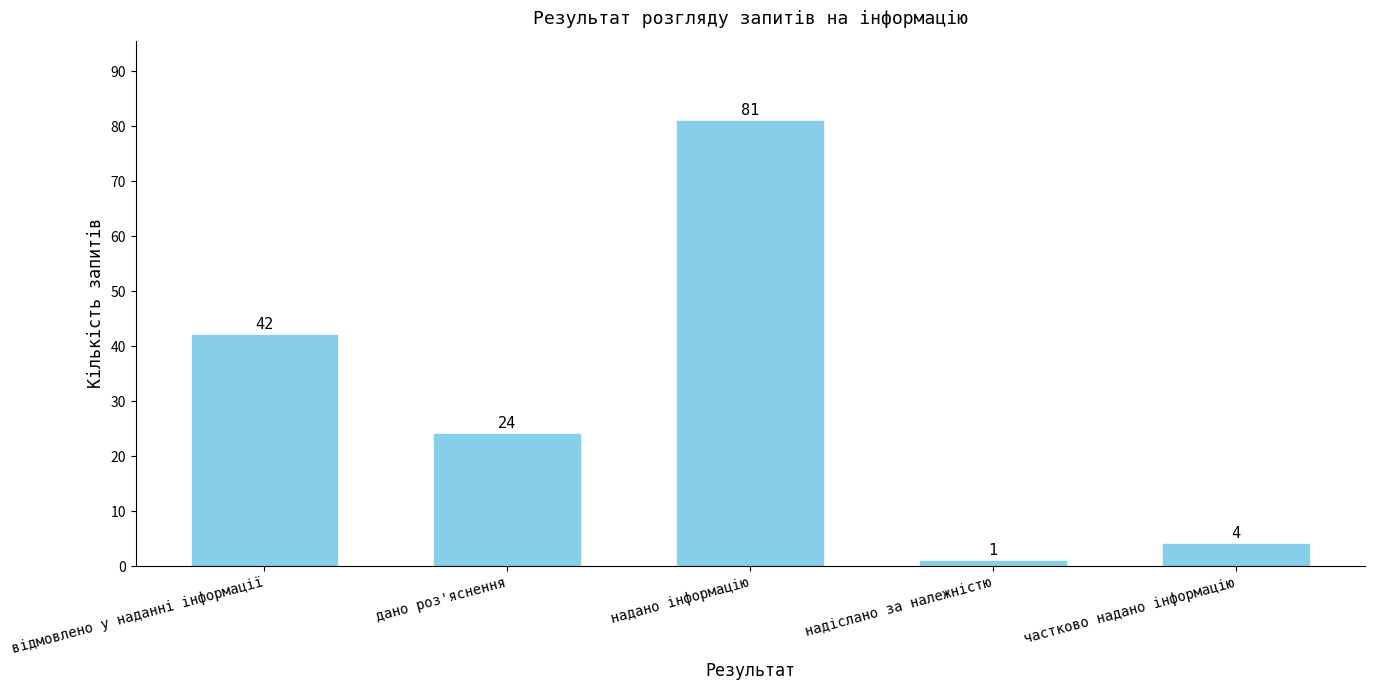

What is the difference between the maximum and second lowest values?

77